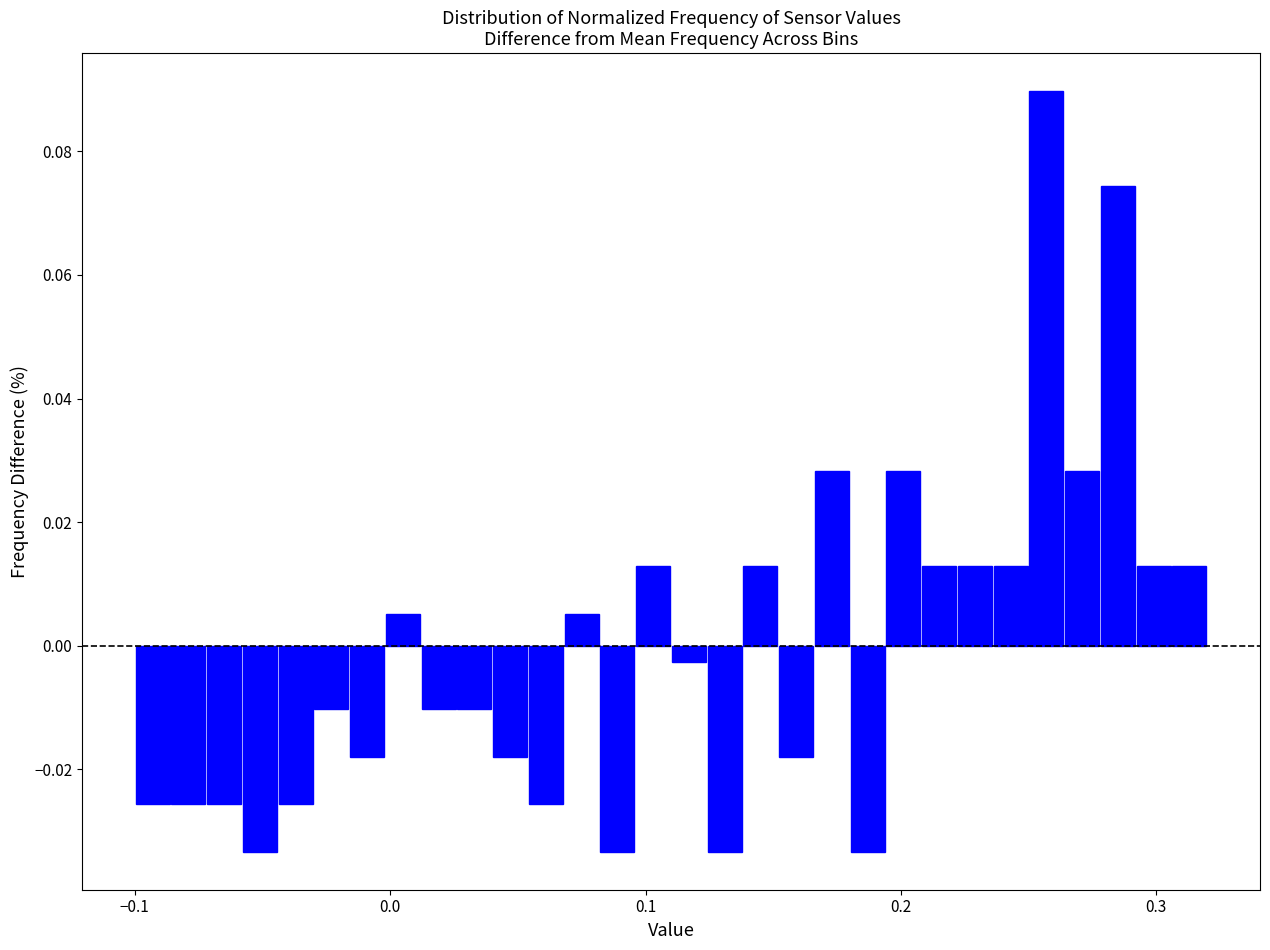

Read against the x-axis, roughly where is the centre of the tallest bar?

0.26